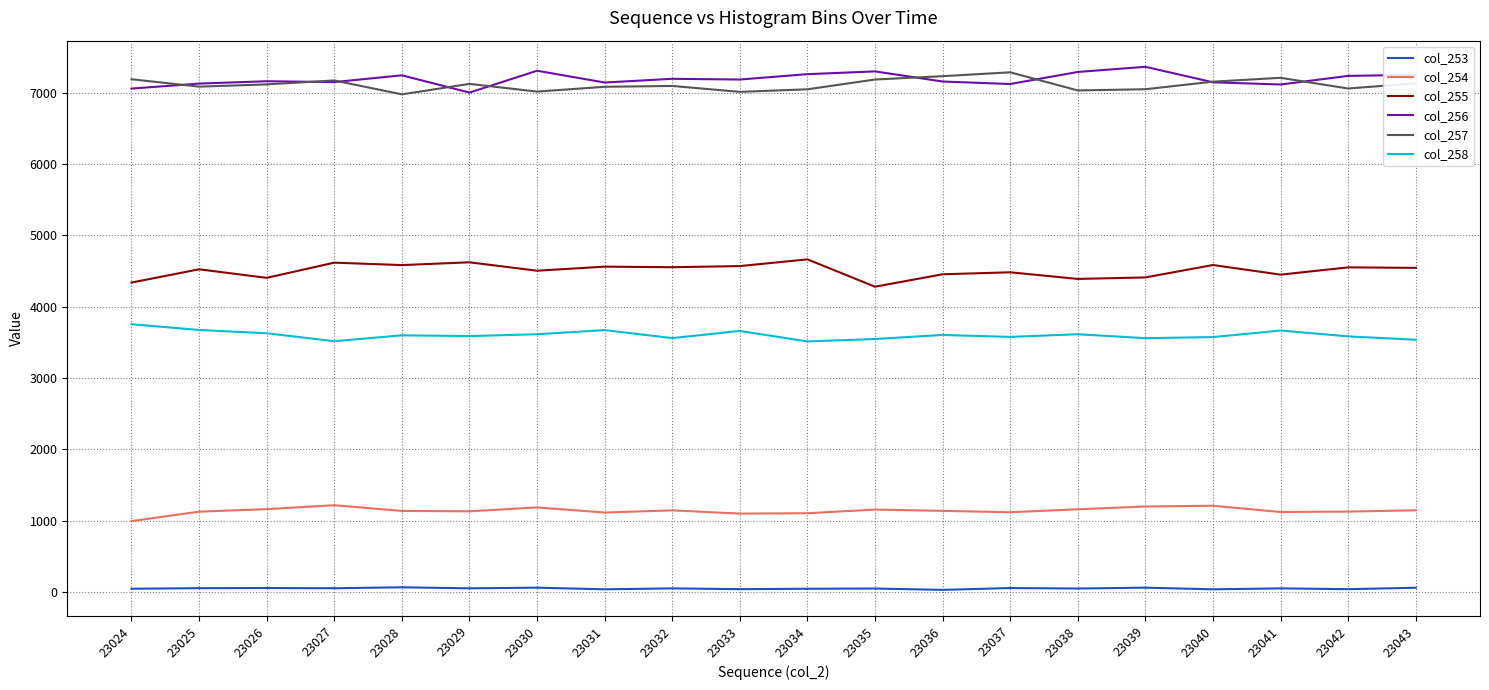

The col_257 series shows 10536 at 23035. True or false?

False